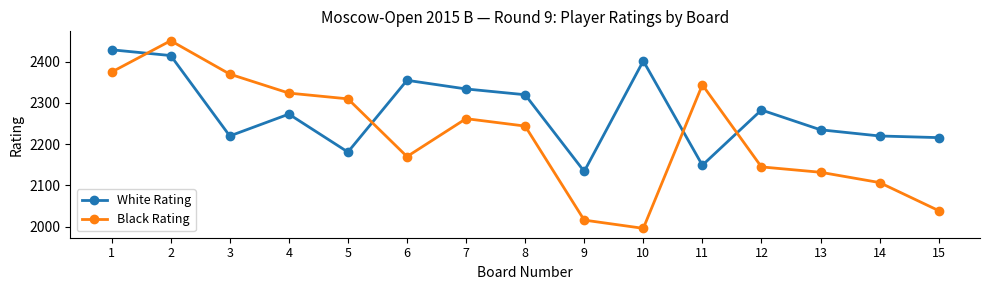

List the series in order of their overall mean, lowest first.

Black Rating, White Rating